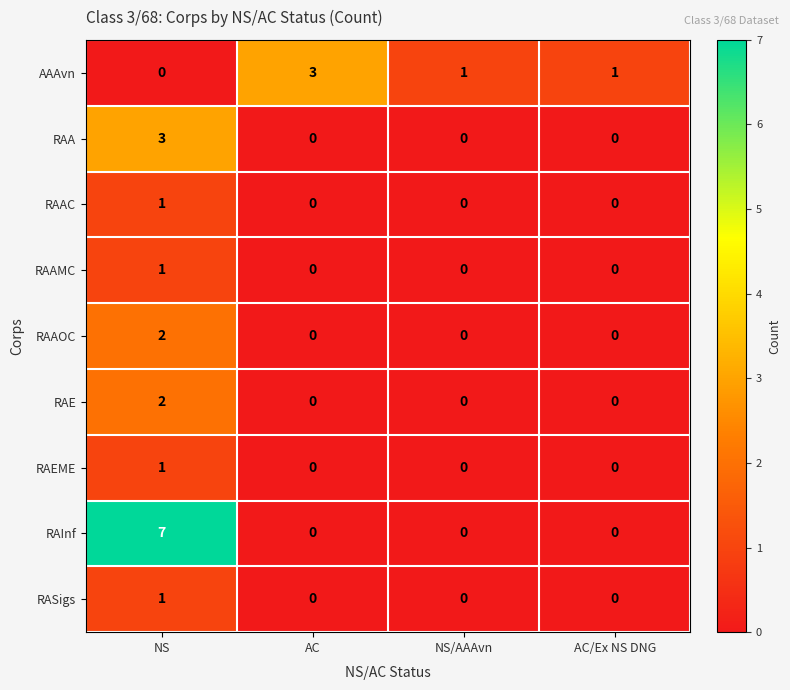

How many data points does each series have?

4